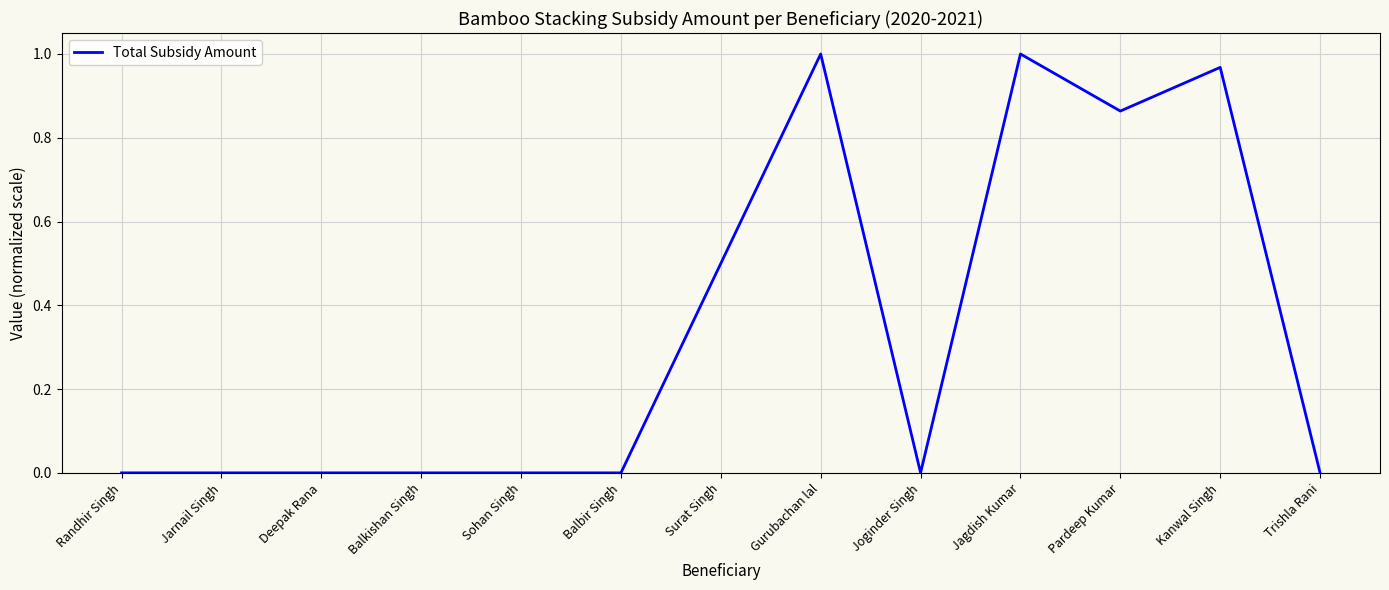

What is the change in value from Jarnail Singh to Gurubachan lal?

+1.0